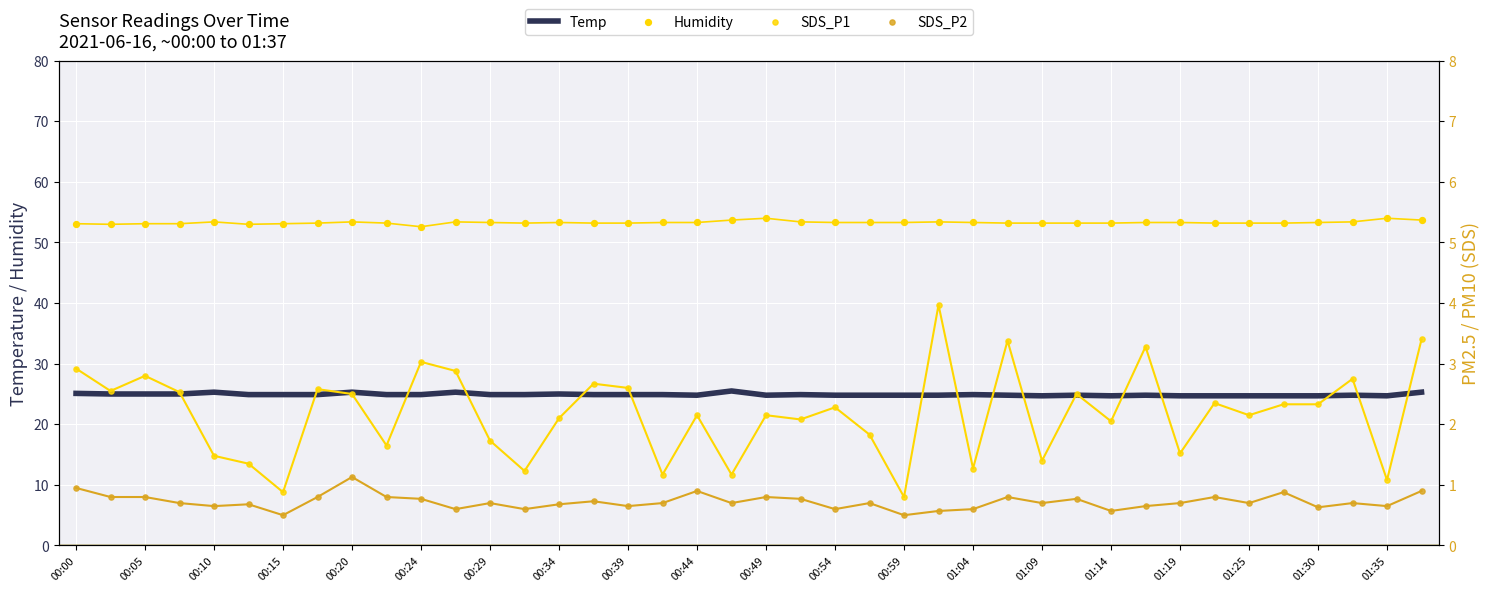

Which series has the largest Y range (max minus min)?

SDS_P1